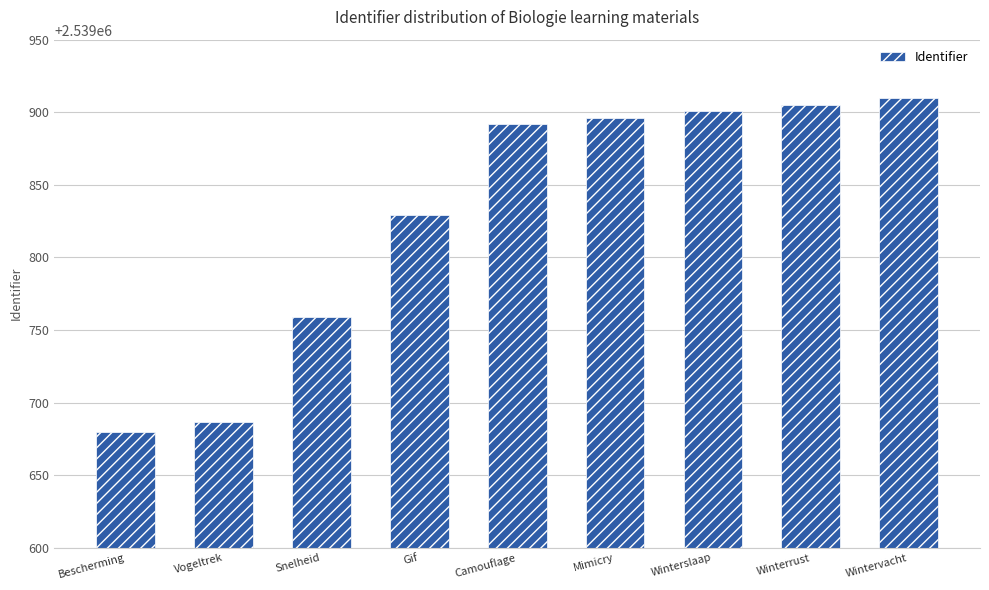

What value does the data have at Camouflage, to the nearest 10?

2539890